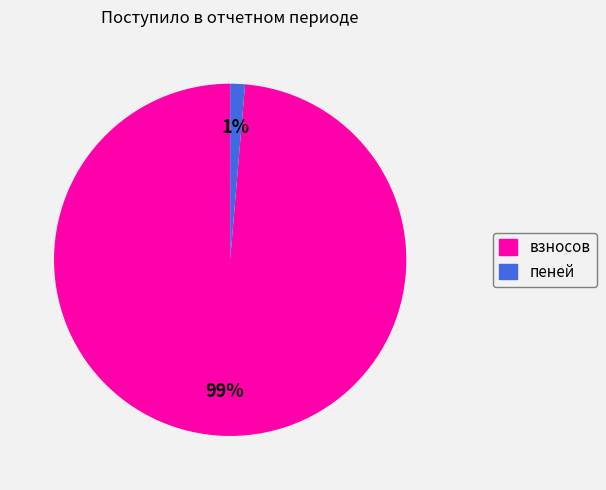

To the nearest percent, what is the combined percentage of пеней and взносов?

100%